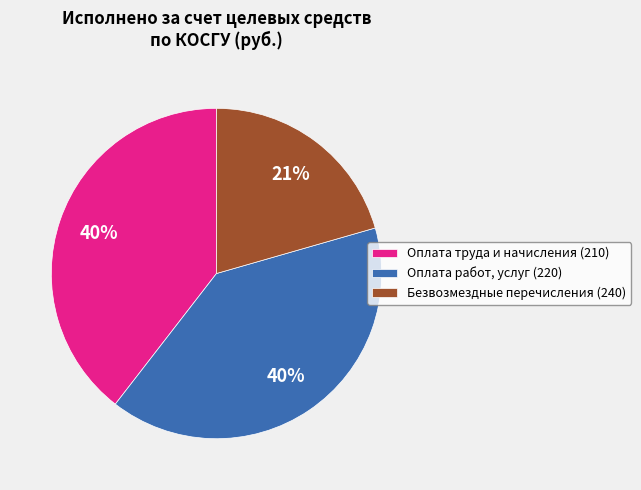

Which category has the smallest portion of the pie?

Безвозмездные перечисления (240)